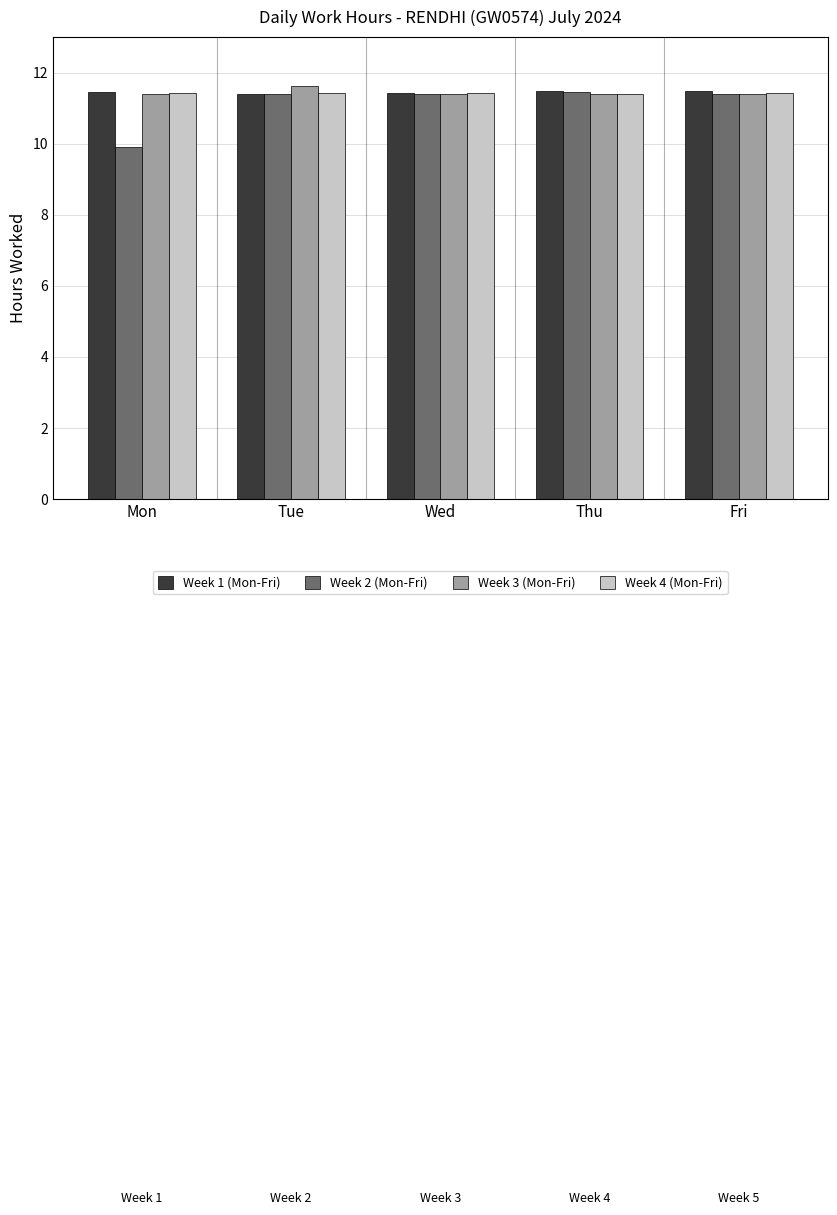

Which series has the widest spread of values?

Week 2 (Mon-Fri)